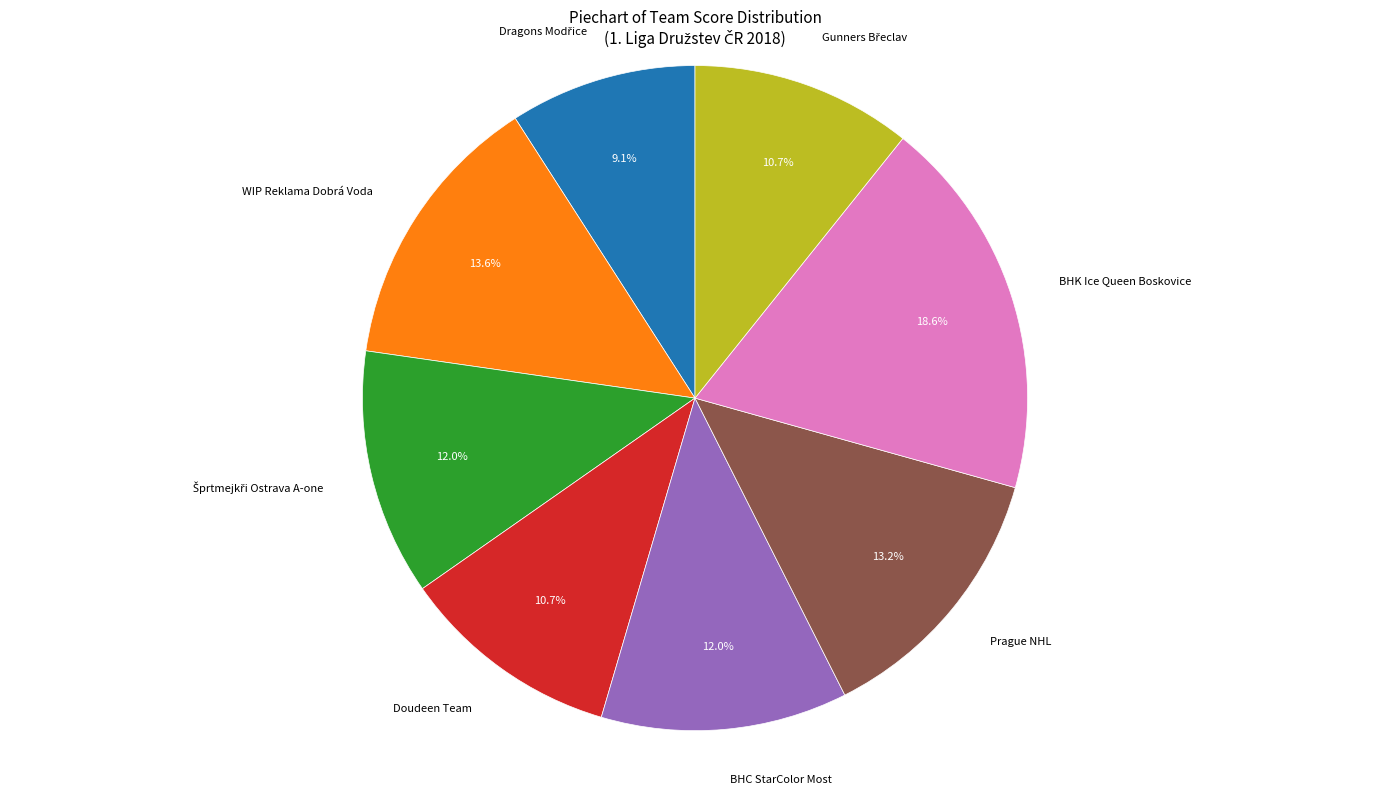

Is there any slice that represents more than half of the pie?

No